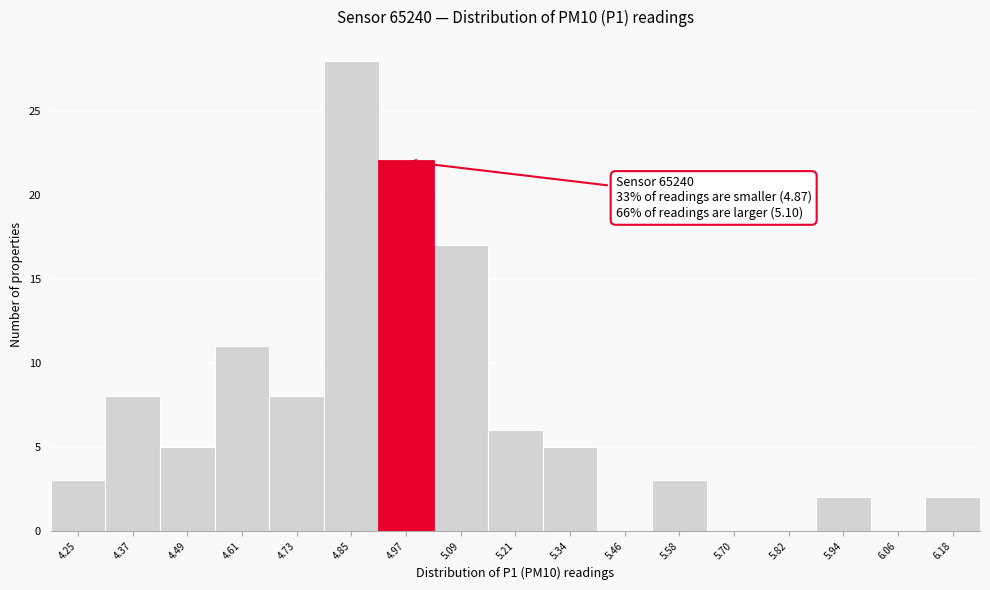

Reading right to left, transcribe all the data shown in this chart.

6.18=2	6.06=0	5.94=2	5.82=0	5.70=0	5.58=3	5.46=0	5.34=5	5.21=6	5.09=17	4.97=22	4.85=28	4.73=8	4.61=11	4.49=5	4.37=8	4.25=3